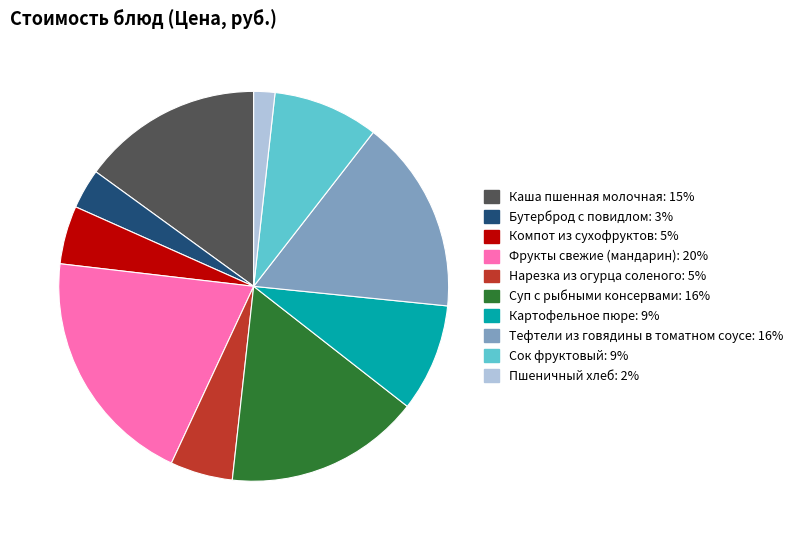

Which slice is the smallest?

Пшеничный хлеб